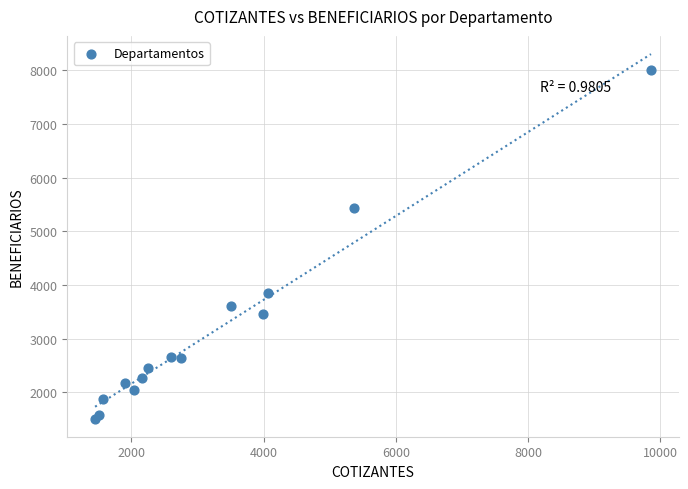

What Y value in the scatter plot is closest to 4754?

5434